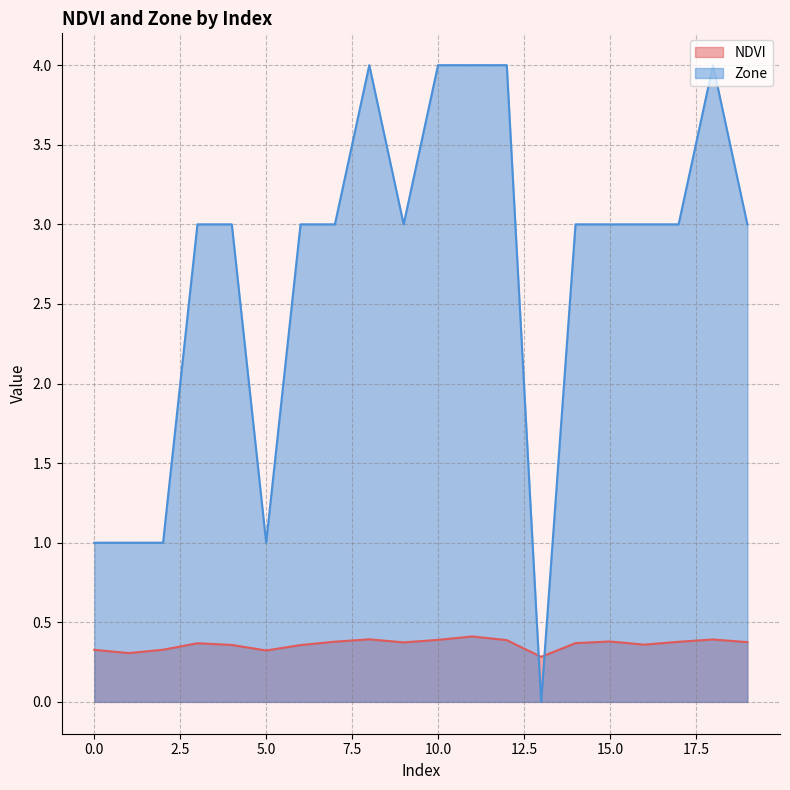

How many Zone values are between 3 and 4?

15